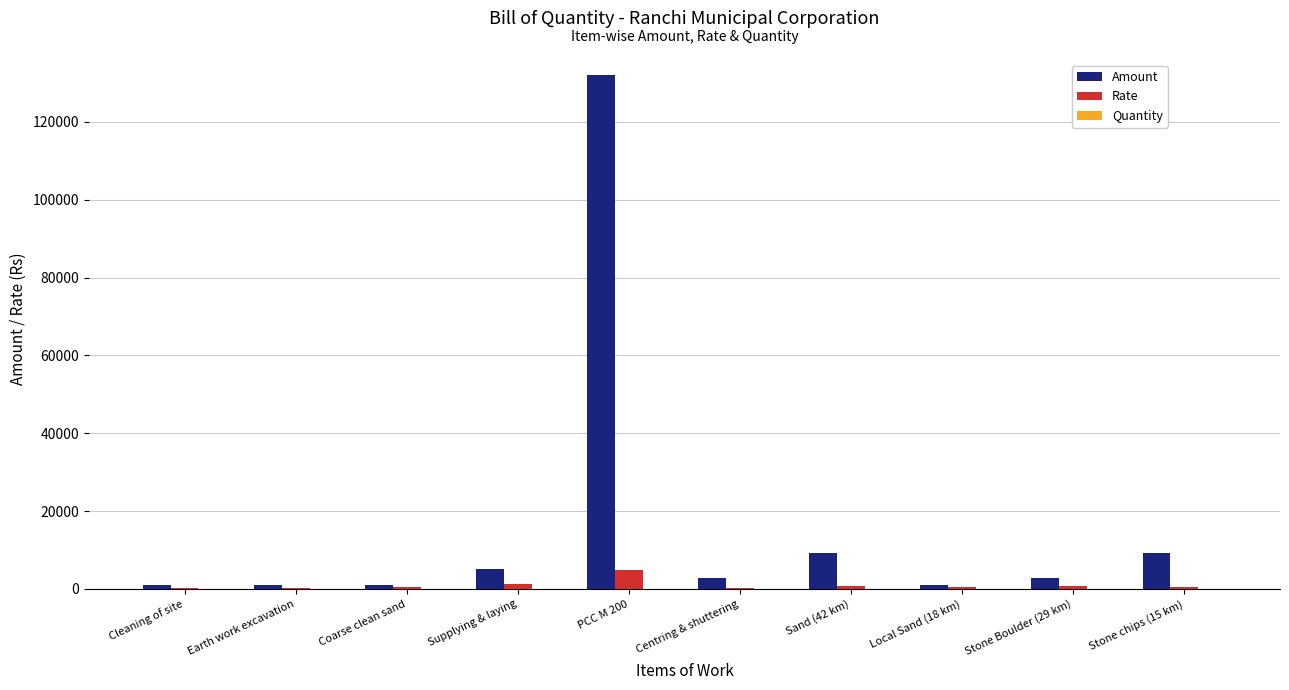

At which label is Amount closest to 66521?

Sand (42 km)